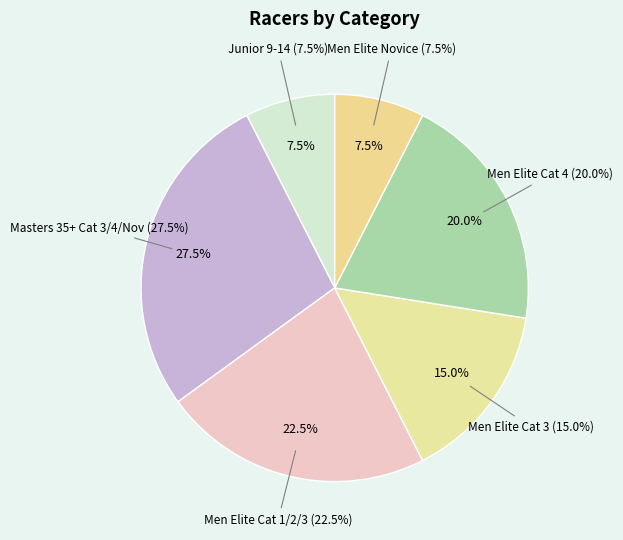

What percentage do Men Elite Category 4 and Masters 35+   Category 3/4/Novice together represent?

47.5%